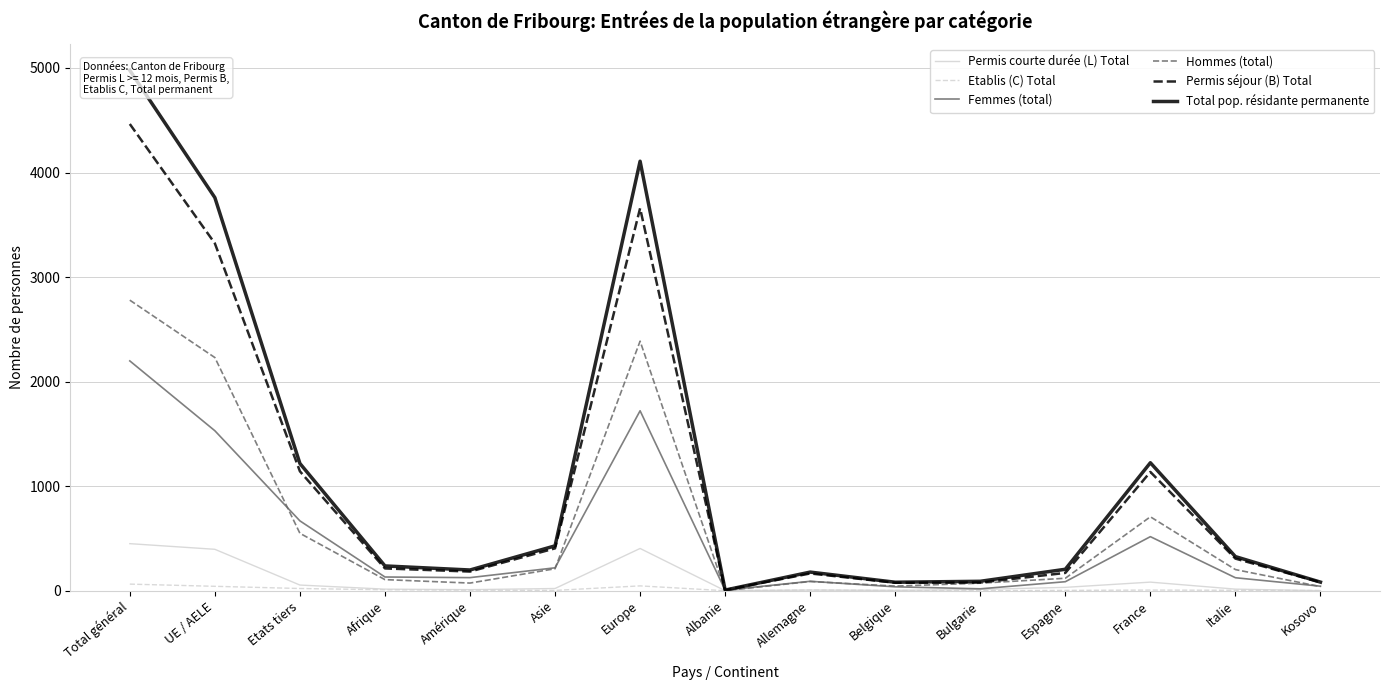

Is the value of Permis courte durée (L) Total at Afrique greater than the value of Etablis (C) Total at Asie?

Yes